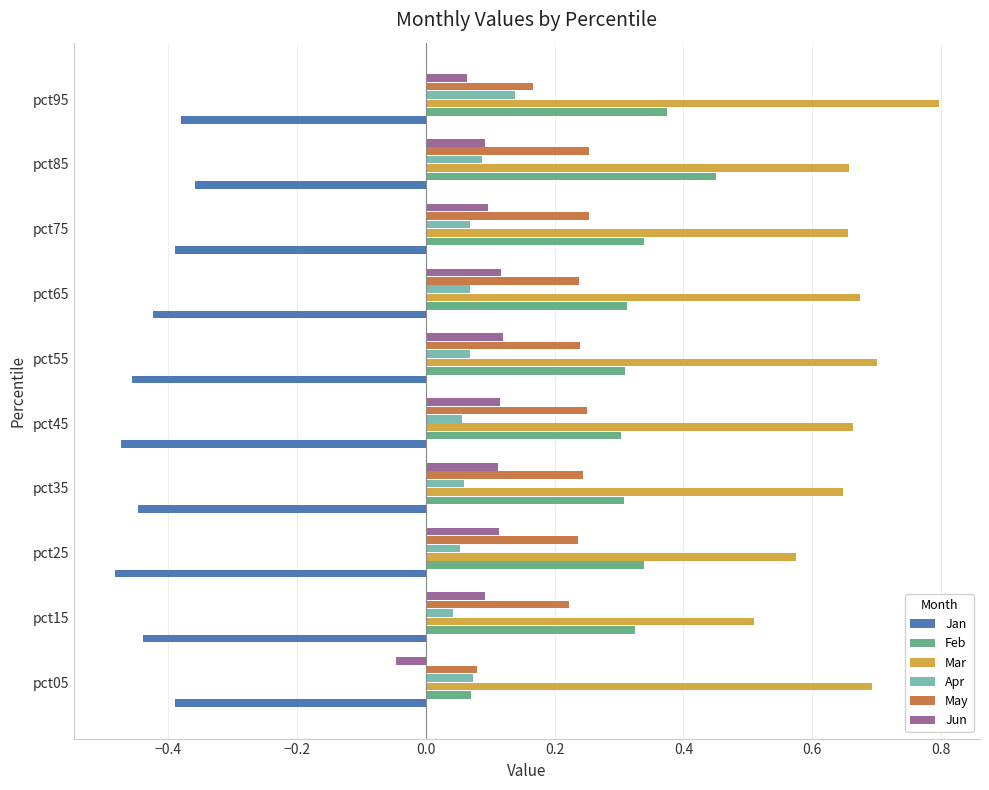

The value of Mar at pct85 is 0.2. True or false?

False